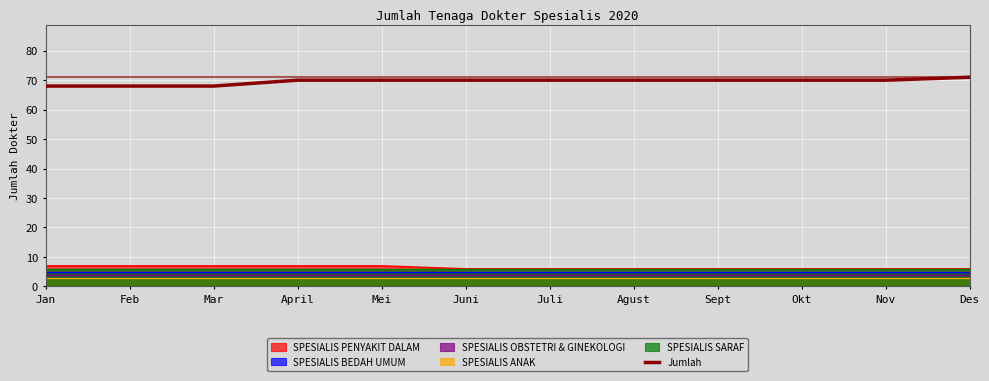

Rank the categories by value from lowest to highest.

Jan, Feb, Mar, April, Mei, Juni, Juli, Agust, Sept, Okt, Nov, Des